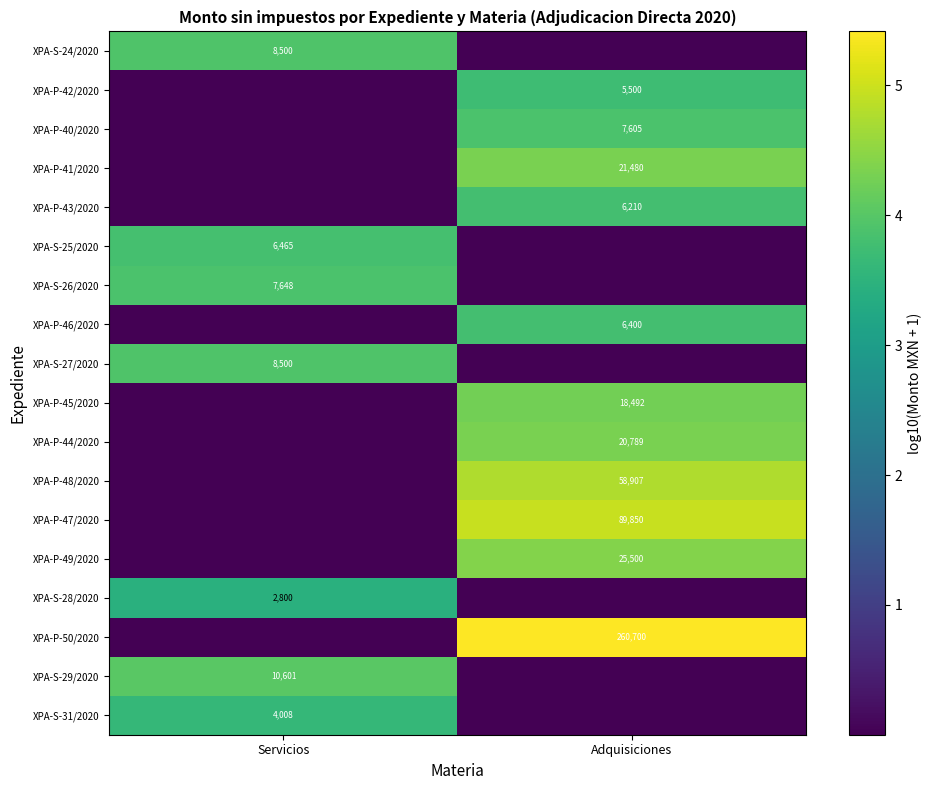

The XPA-S-29/2020 series shows 10601.0 at Servicios. True or false?

True